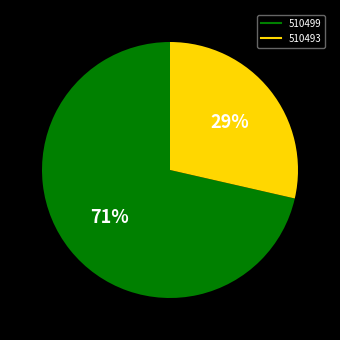

Do 510499 and 510493 together represent more than half of the pie?

Yes